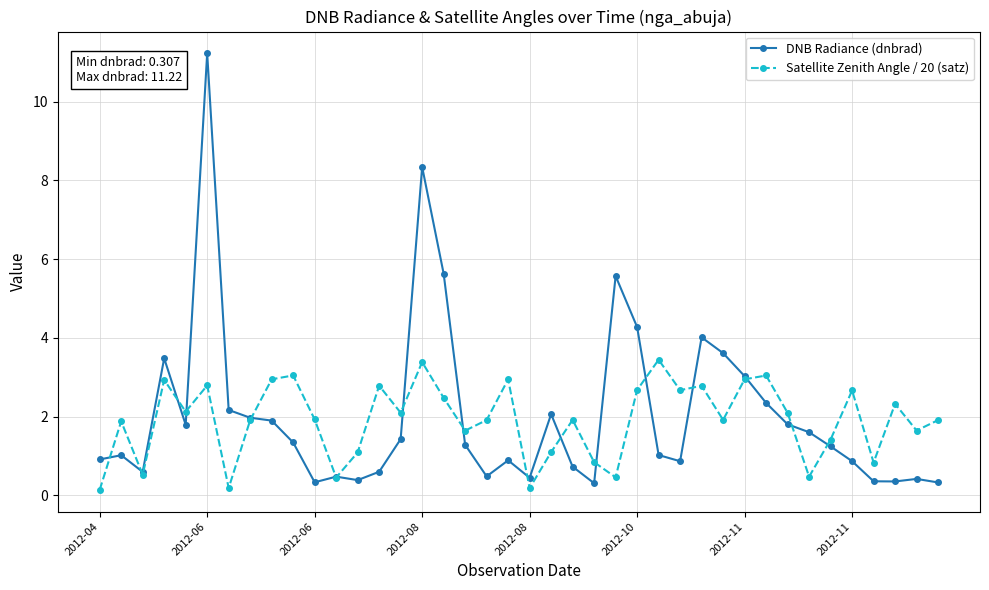

True or false: DNB Radiance (dnbrad) and Satellite Zenith Angle / 20 (satz) cross at least once.

True